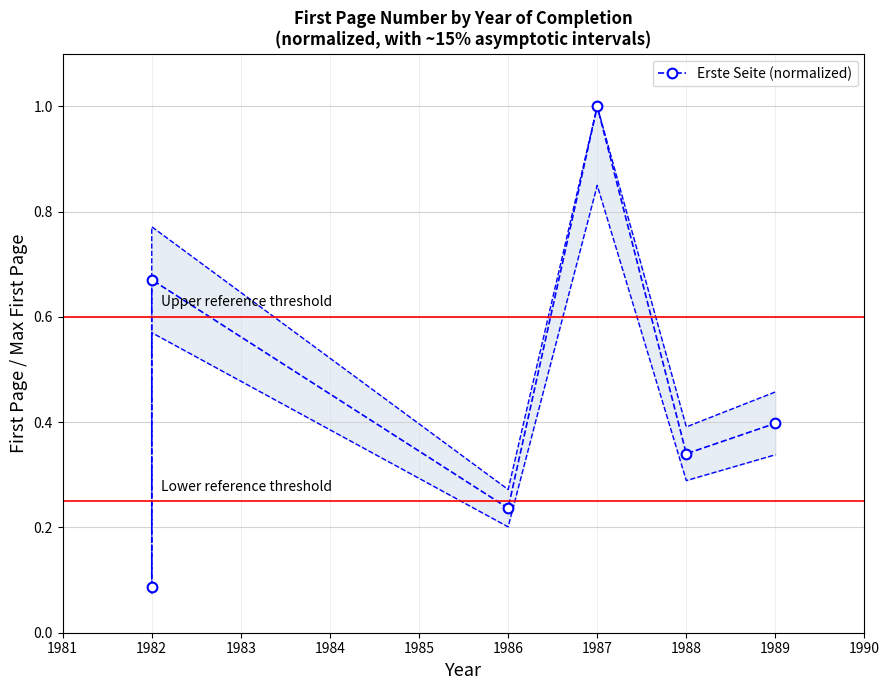

How many lines are shown in the chart?

1